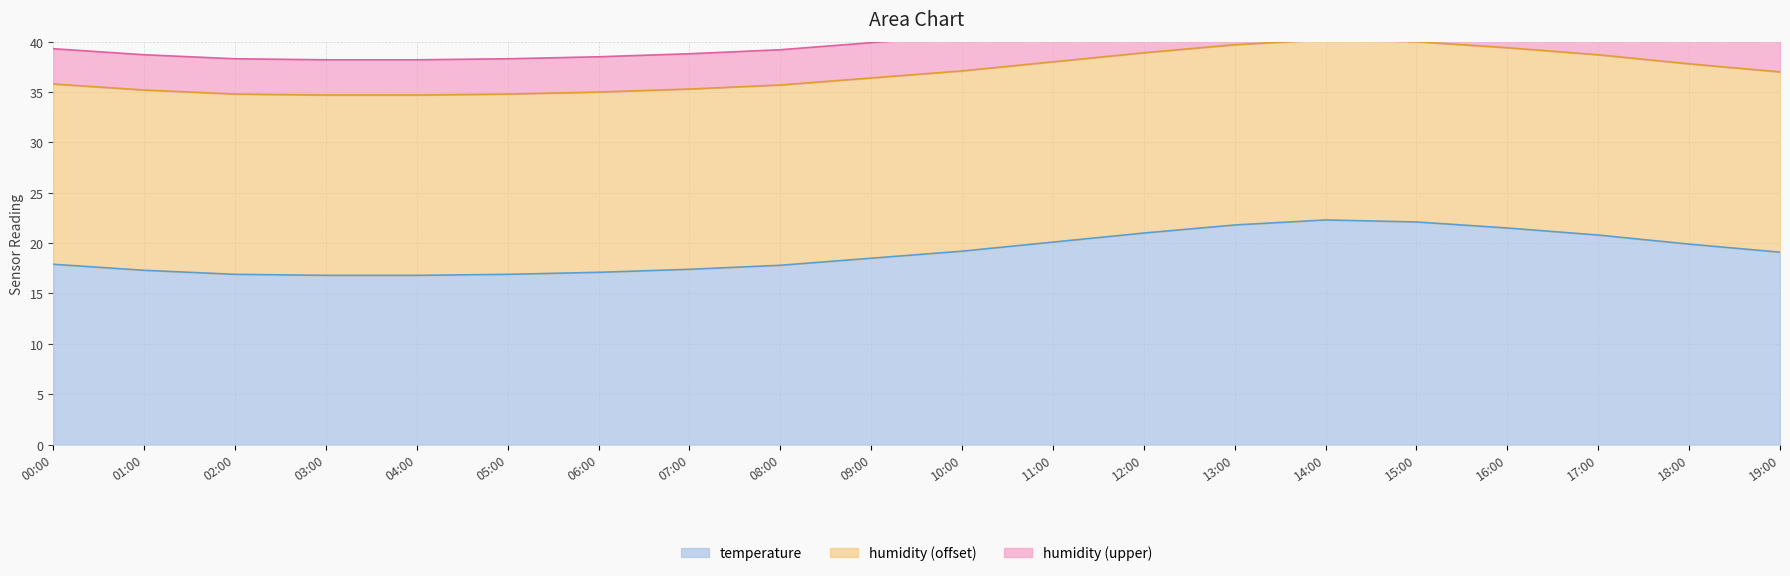

Reading left to right, list all the values displayed in this chart.

00:00=17.9	01:00=17.3	02:00=16.9	03:00=16.8	04:00=16.8	05:00=16.9	06:00=17.1	07:00=17.4	08:00=17.8	09:00=18.5	10:00=19.2	11:00=20.1	12:00=21.0	13:00=21.8	14:00=22.3	15:00=22.1	16:00=21.5	17:00=20.8	18:00=19.9	19:00=19.1